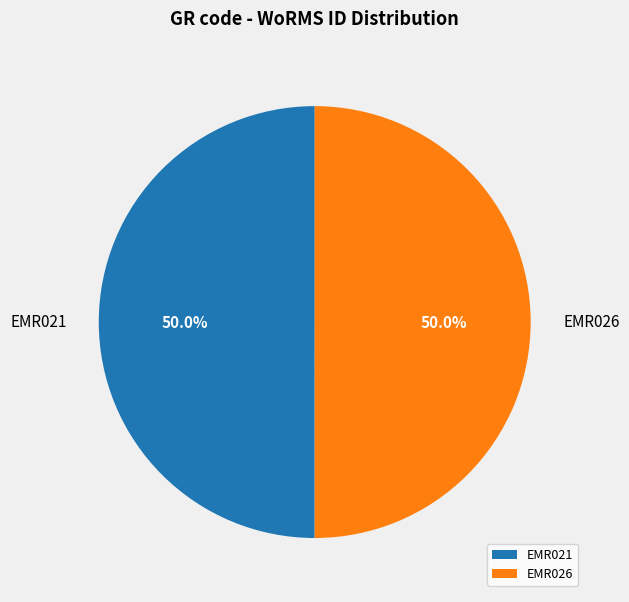

Count the number of slices in the pie.

2